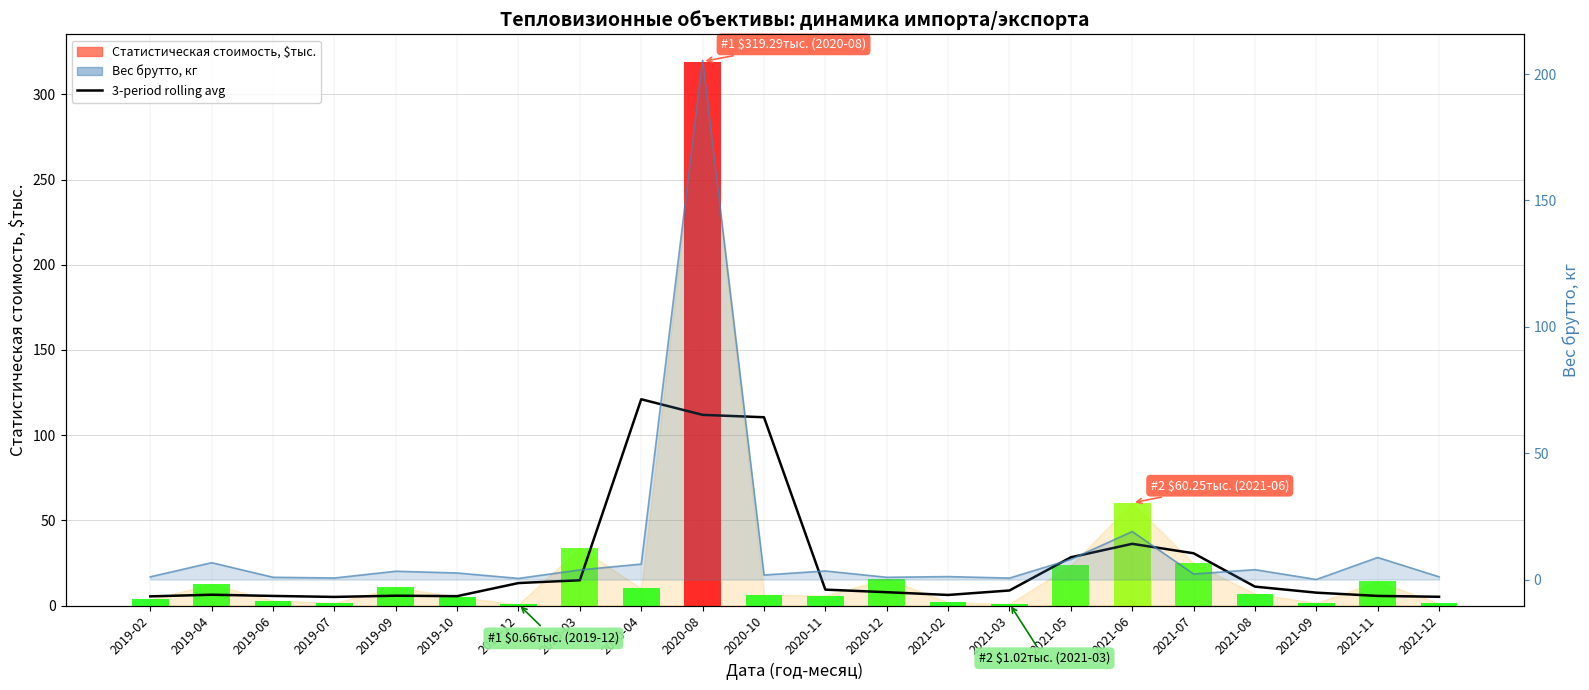

What value does the 3-period rolling avg series have at 2021-06?

36.2